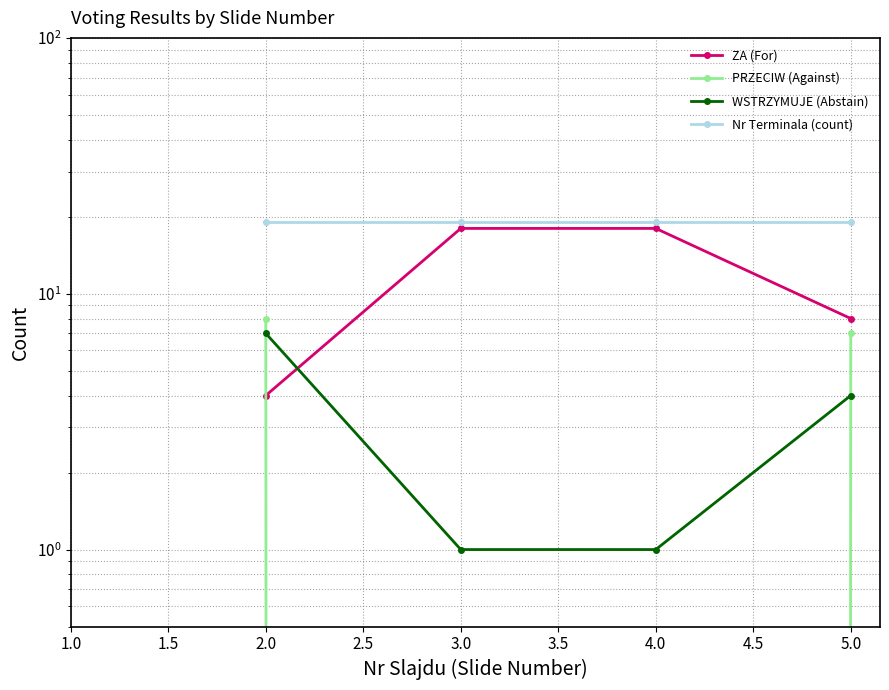

The WSTRZYMUJE (Abstain) series shows 0 at 3.0. True or false?

False